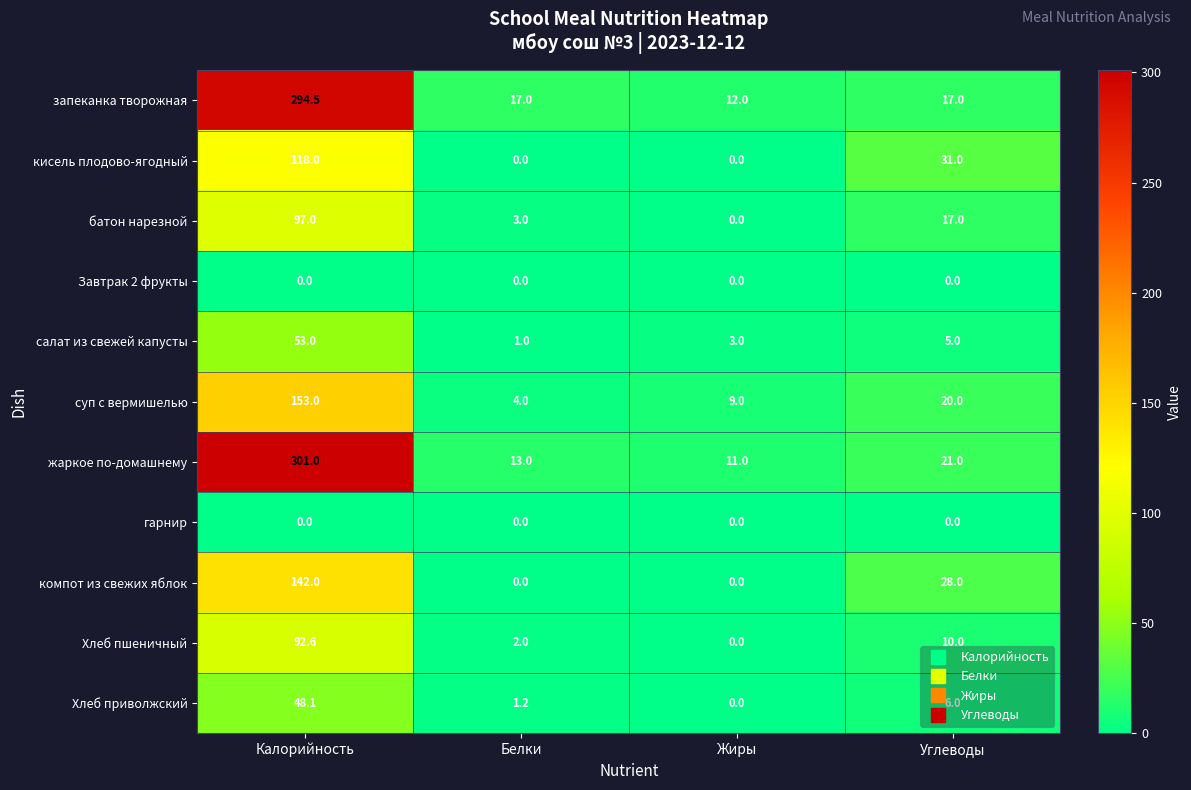

Which series has the largest total across all categories?

жаркое по-домашнему